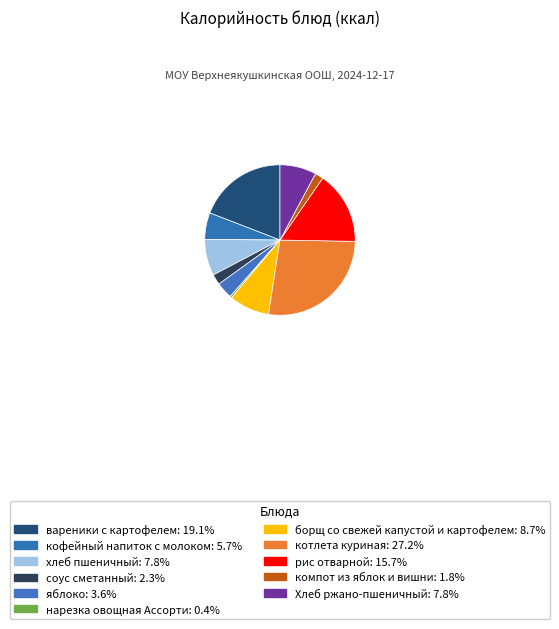

What portion of the pie excludes котлета куриная?

72.8%